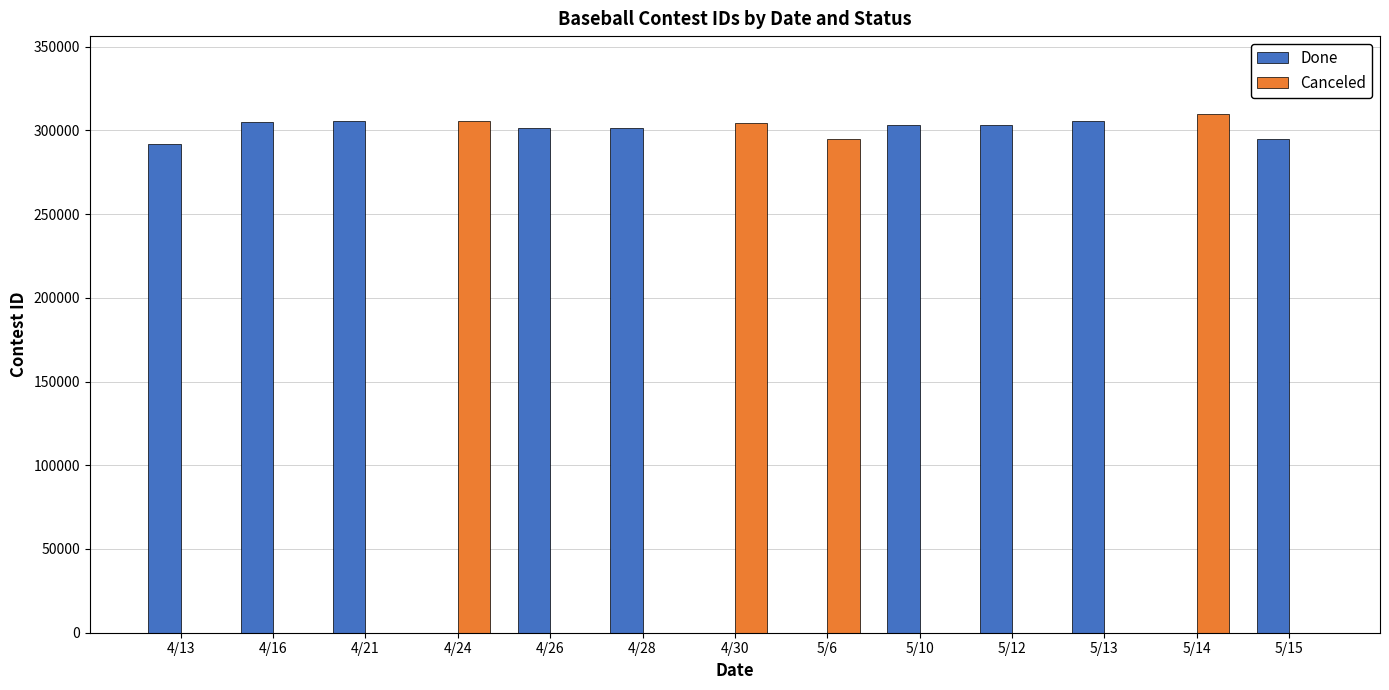

The value of Canceled at 5/15 is 163105. True or false?

False